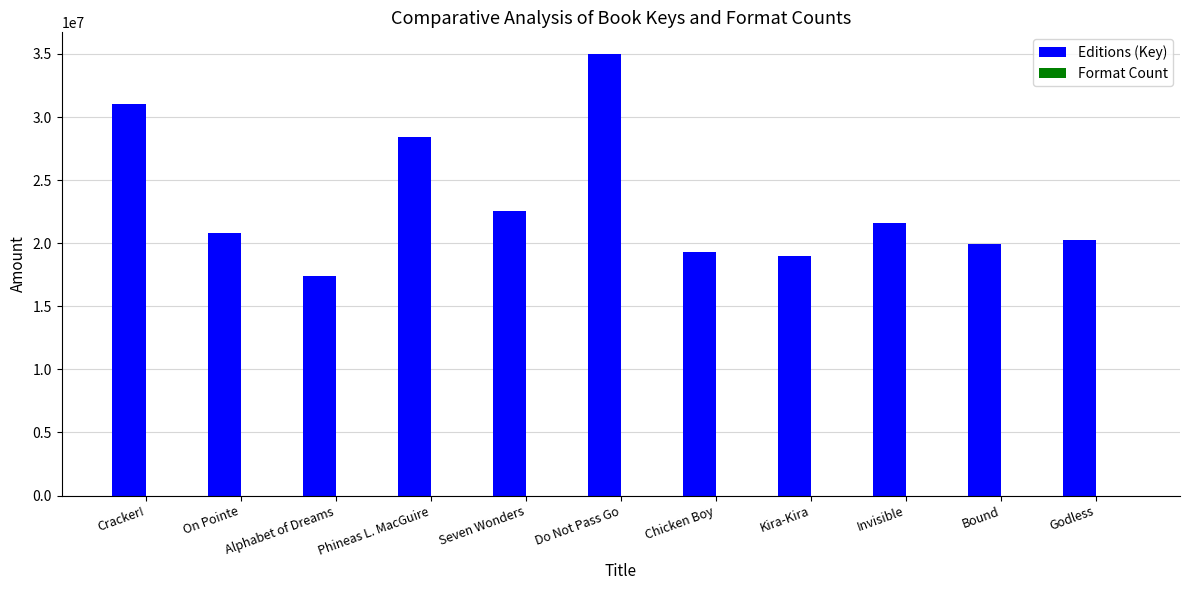

Which series changed the most between Phineas L. MacGuire and Godless?

Editions (Key)